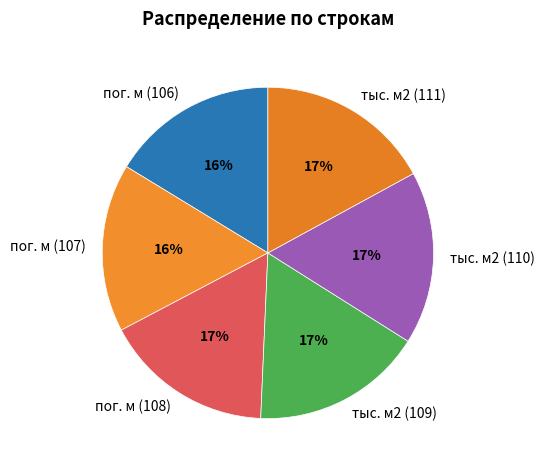

The пог. м (106) slice represents 5% of the pie. True or false?

False